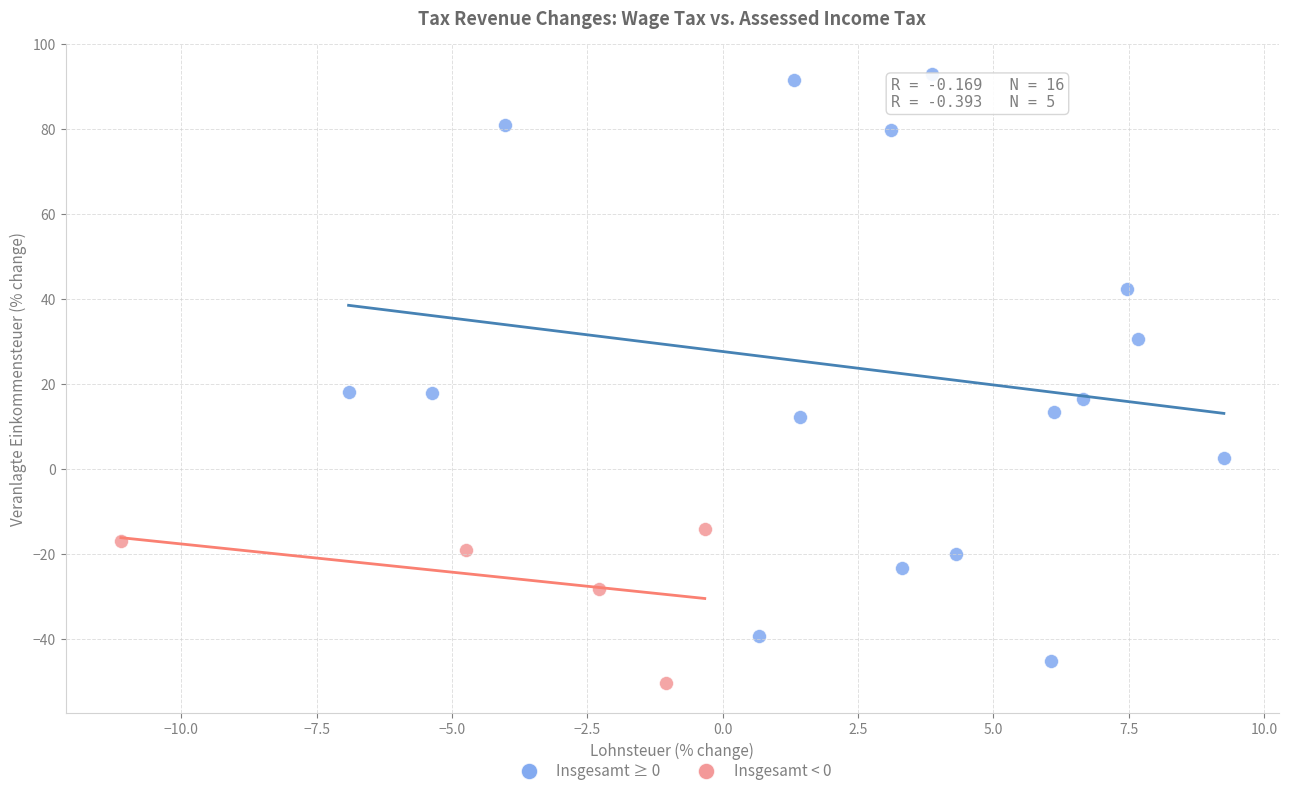

Which series contains the highest Y value?

Insgesamt ≥ 0